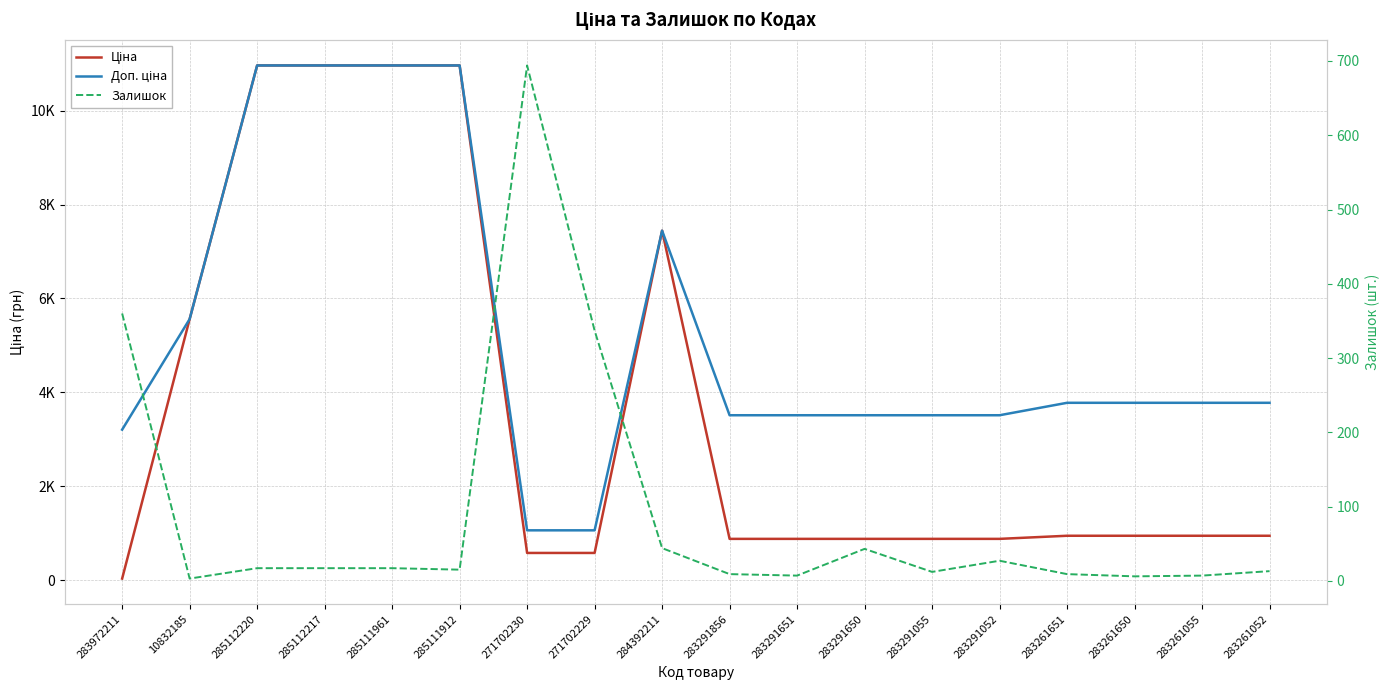

How many values in the Ціна series exceed 944?

10